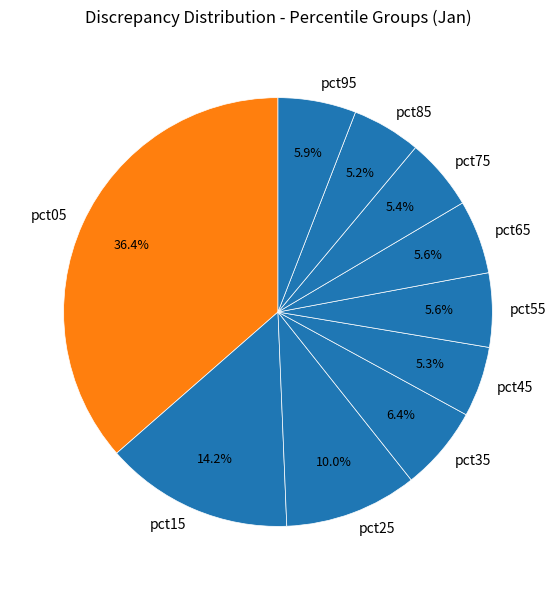

To the nearest percent, what is the difference between the largest and smallest slice percentages?

31%